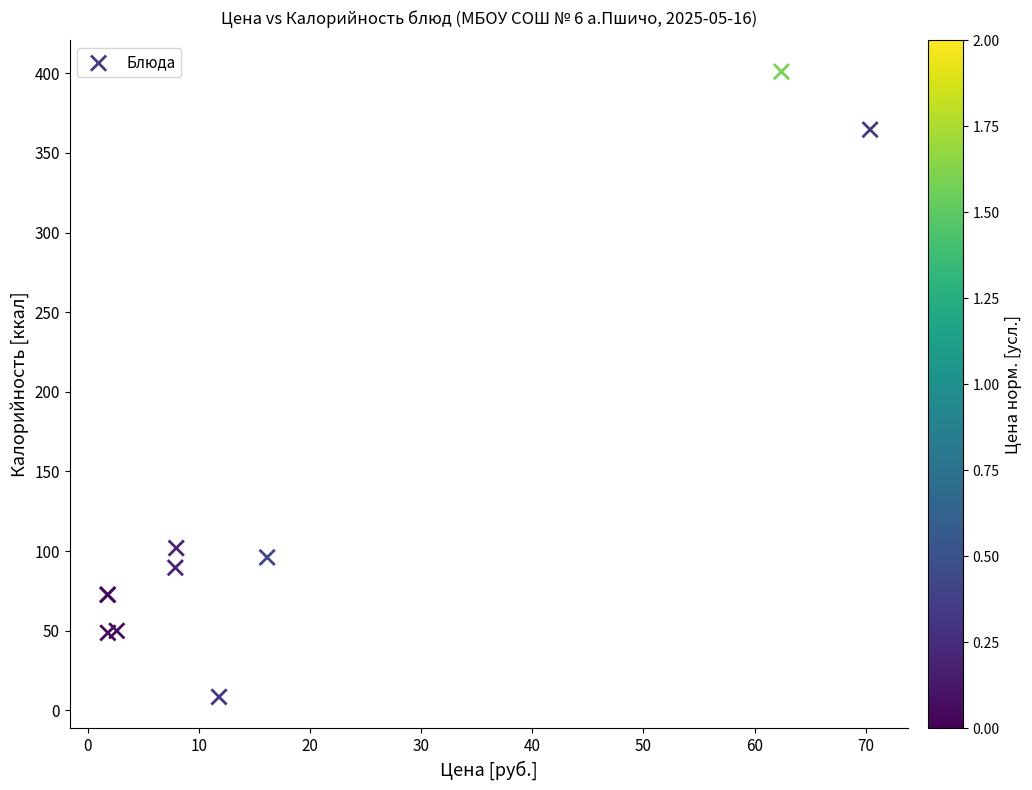

What Y value in the scatter plot is closest to 204?

101.9